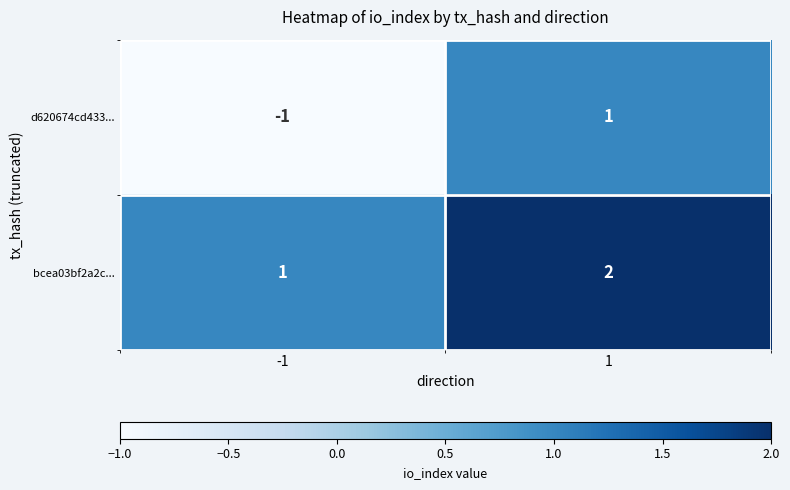

How many series are shown in this chart?

2